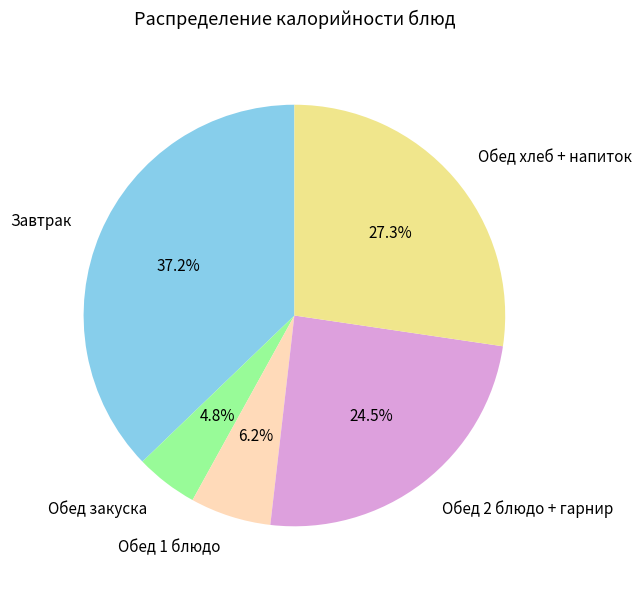

Which slice is the largest?

Завтрак